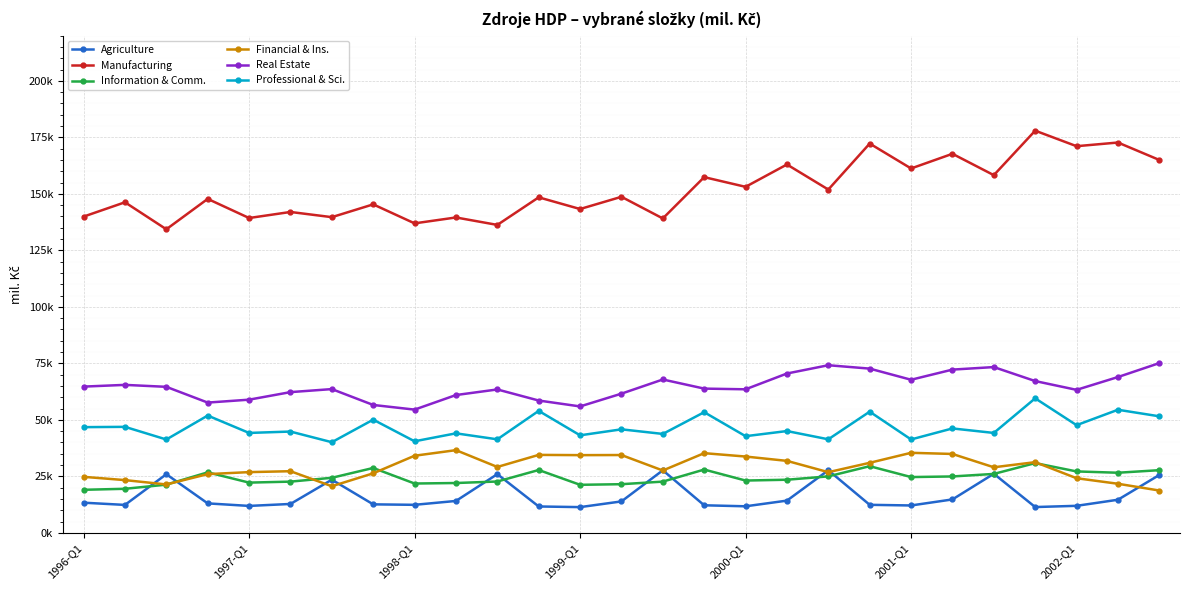

True or false: Agriculture and Professional & Sci. cross at least once.

False